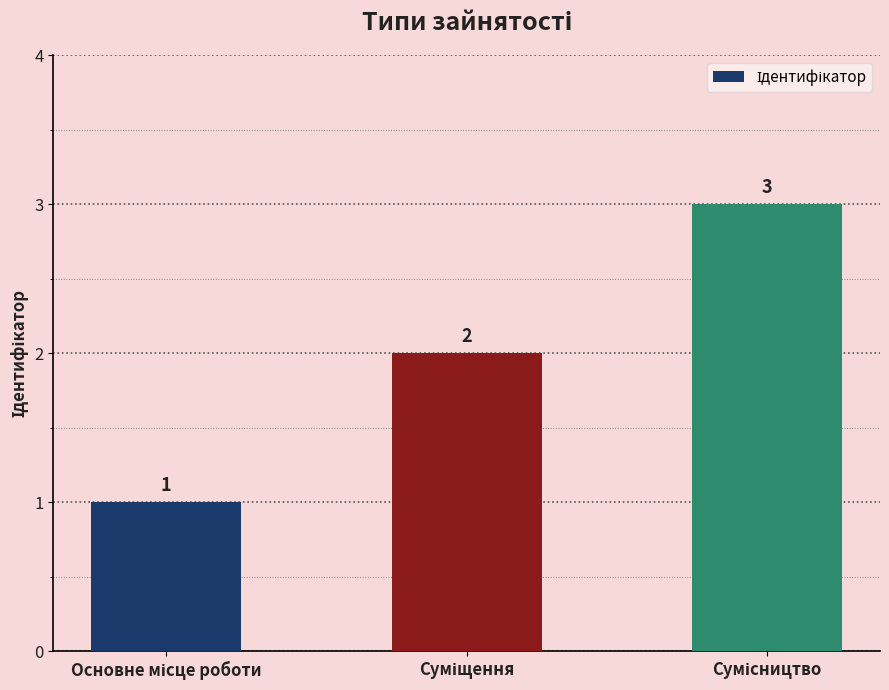

What is the greatest value displayed?

3